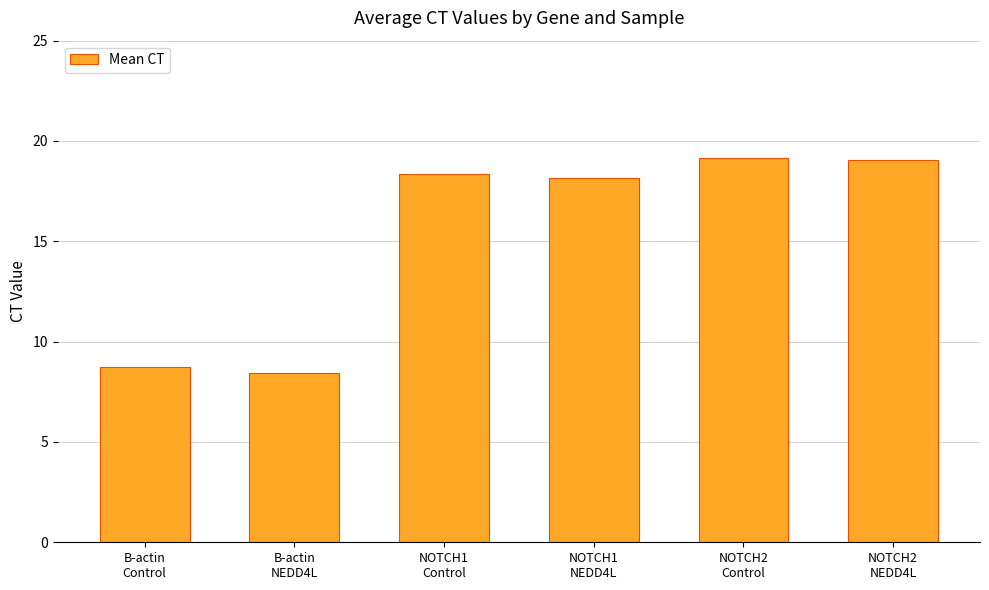

How many data points are less than 18?

2